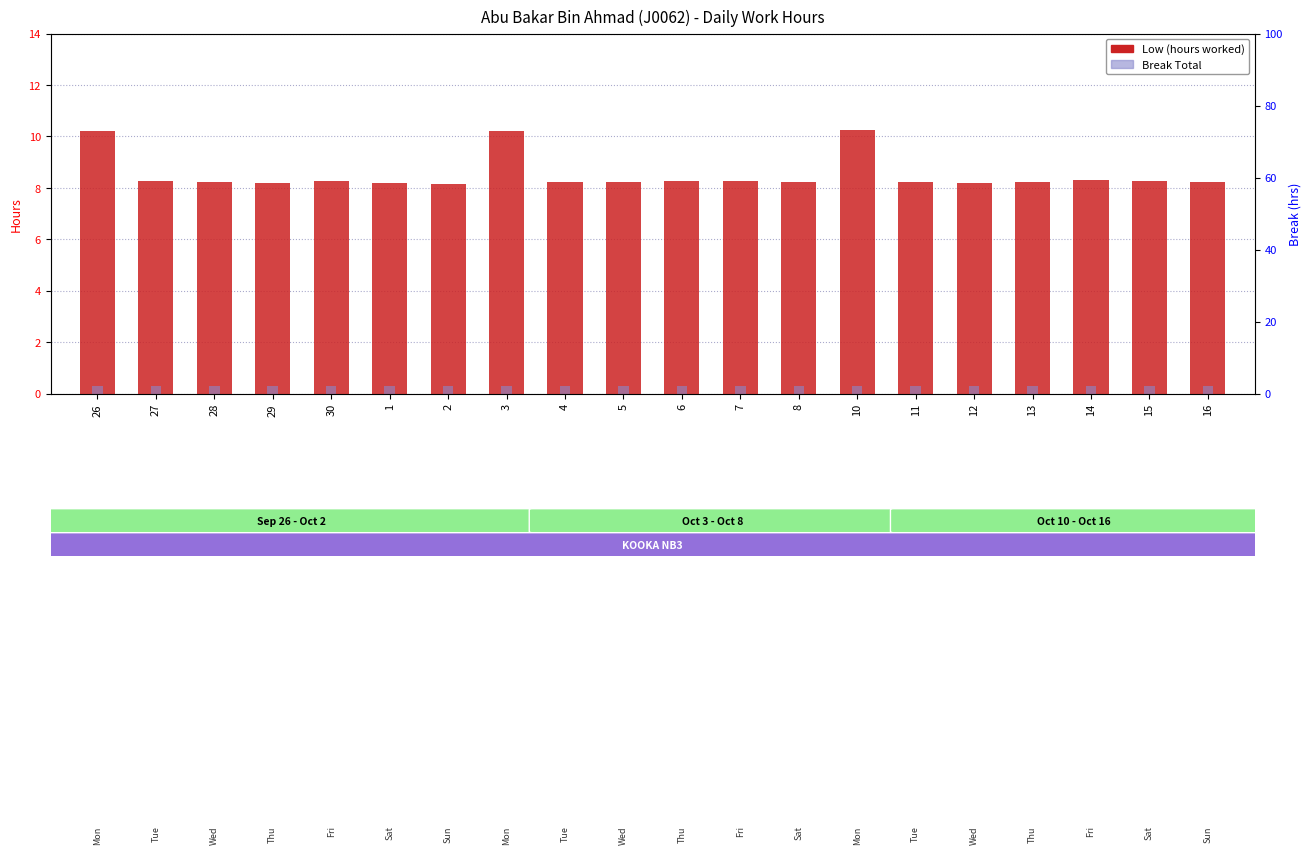

Is the value of Low (hours) at 12 greater than the value of Break Total at 4?

Yes